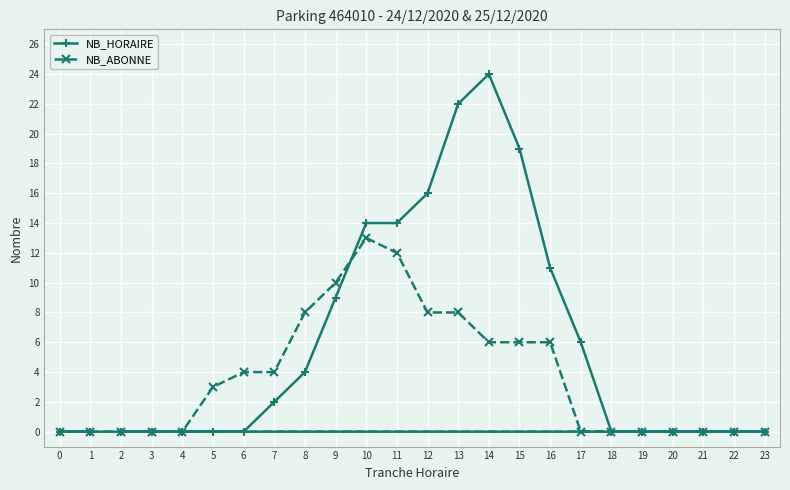

Is this an area chart (filled region under the line)?

No